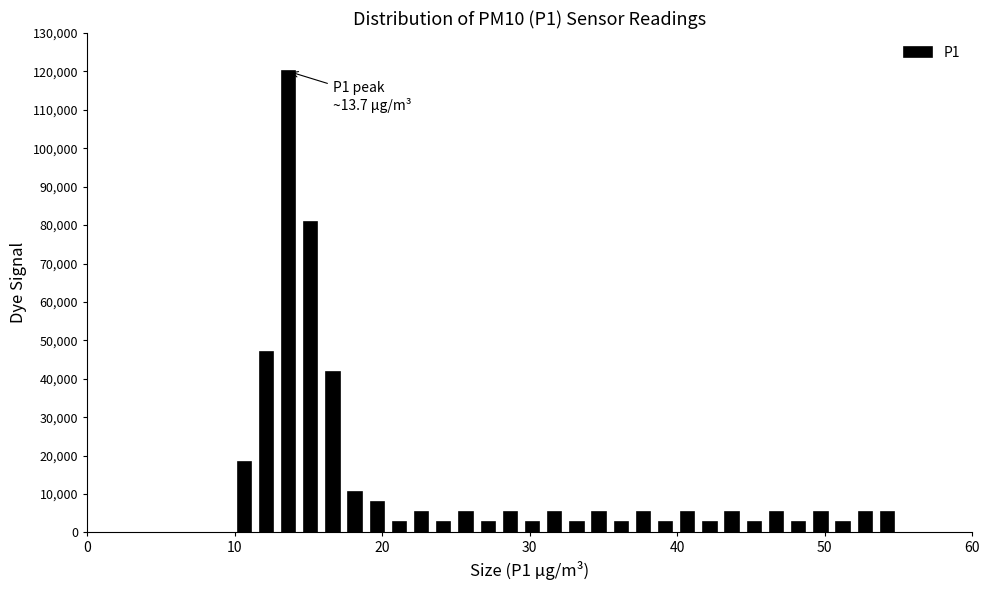

Around what value on the x-axis is the tallest bar? Give the approximate position of its centre, as read against the axis.

14